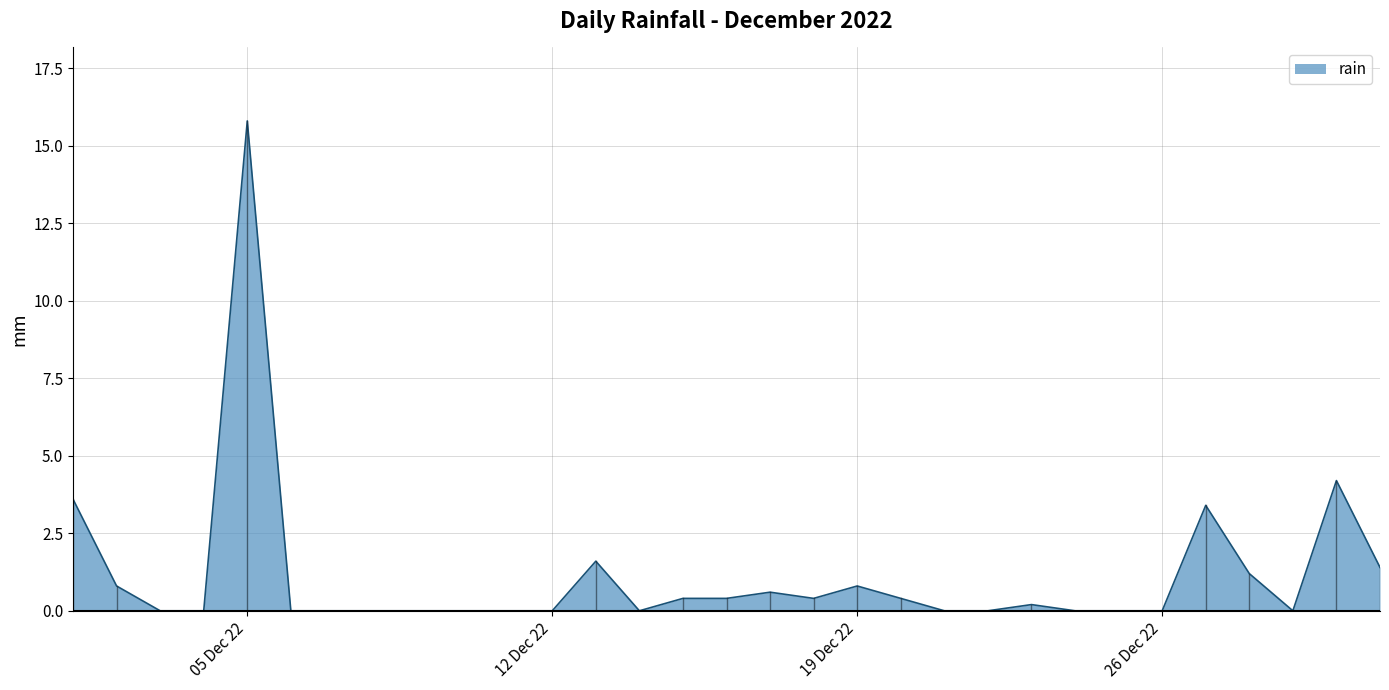

What is the difference between the maximum and minimum values?

15.8